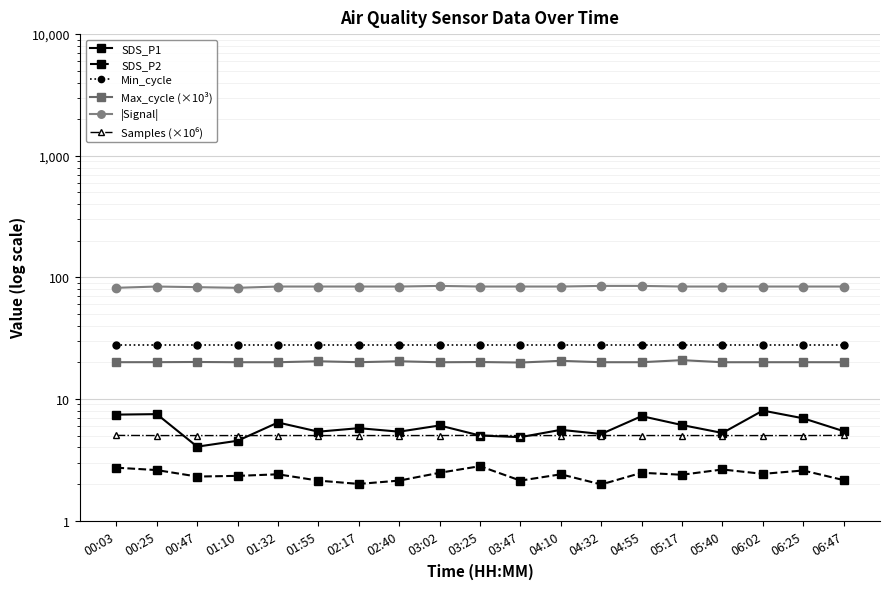

How many values in the SDS_P1 series exceed 5?

15